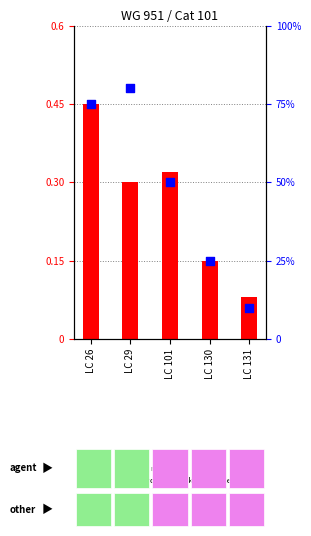

At which category is the sum across all series the highest?

LC 29